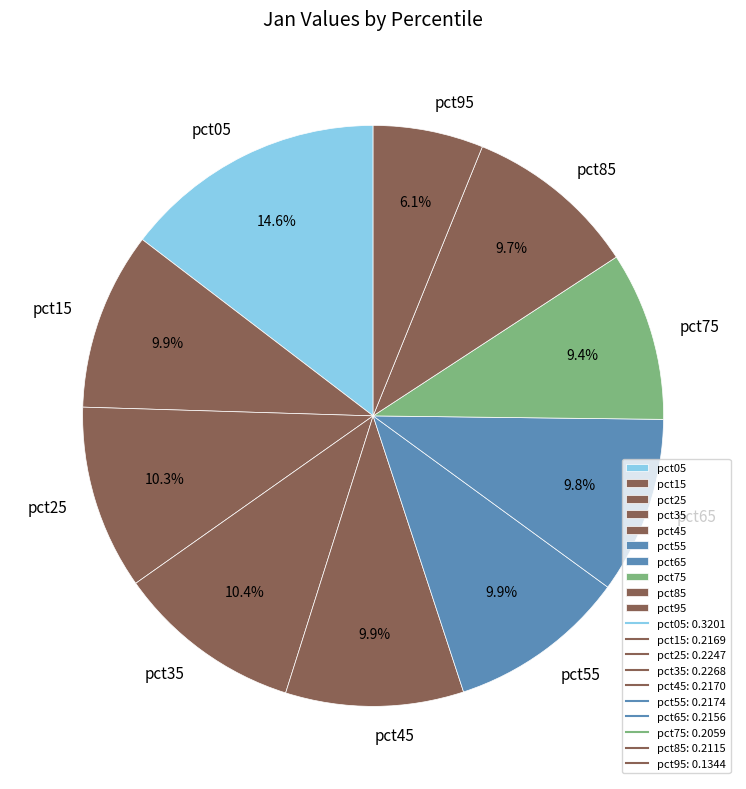

To the nearest percent, what is the average slice percentage?

10%